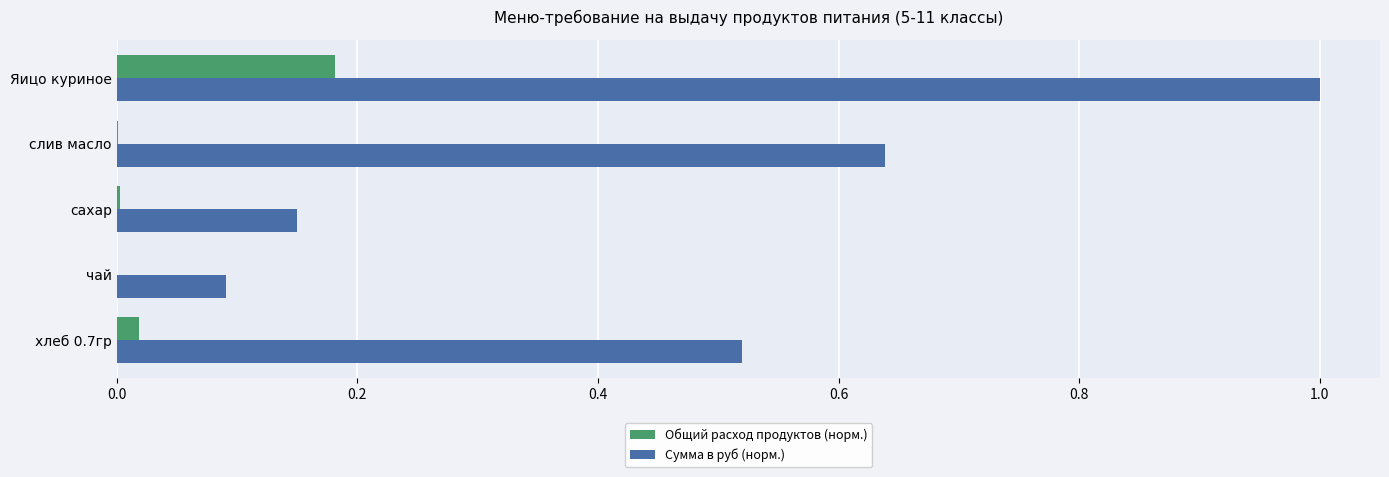

Which series changed the most between хлеб 0.7гр and слив масло?

Сумма в руб (норм.)